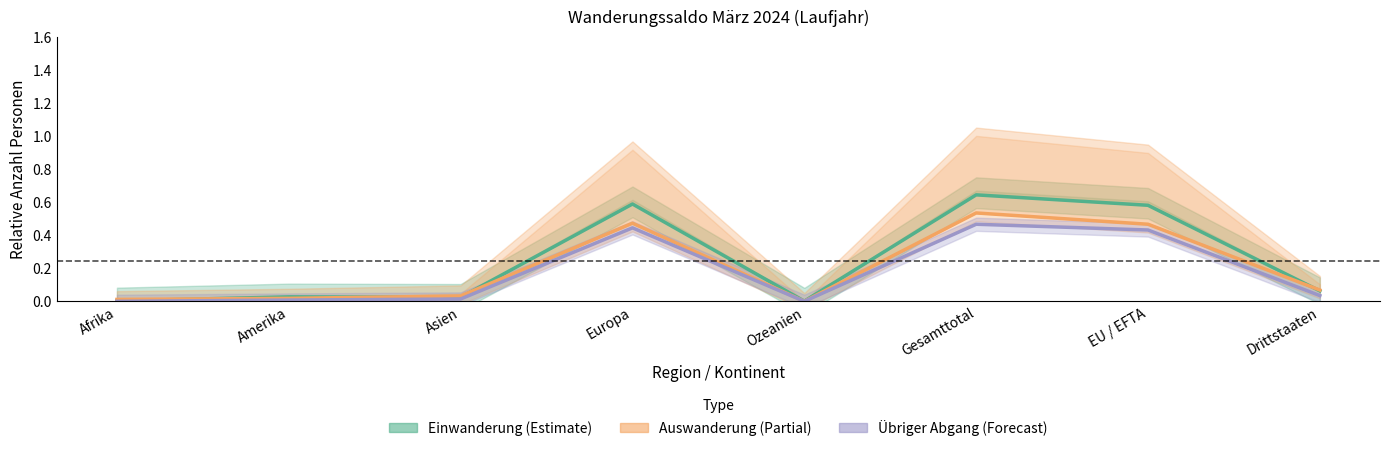

Is it true that Übriger Abgang equals 0.0 at Ozeanien?

True